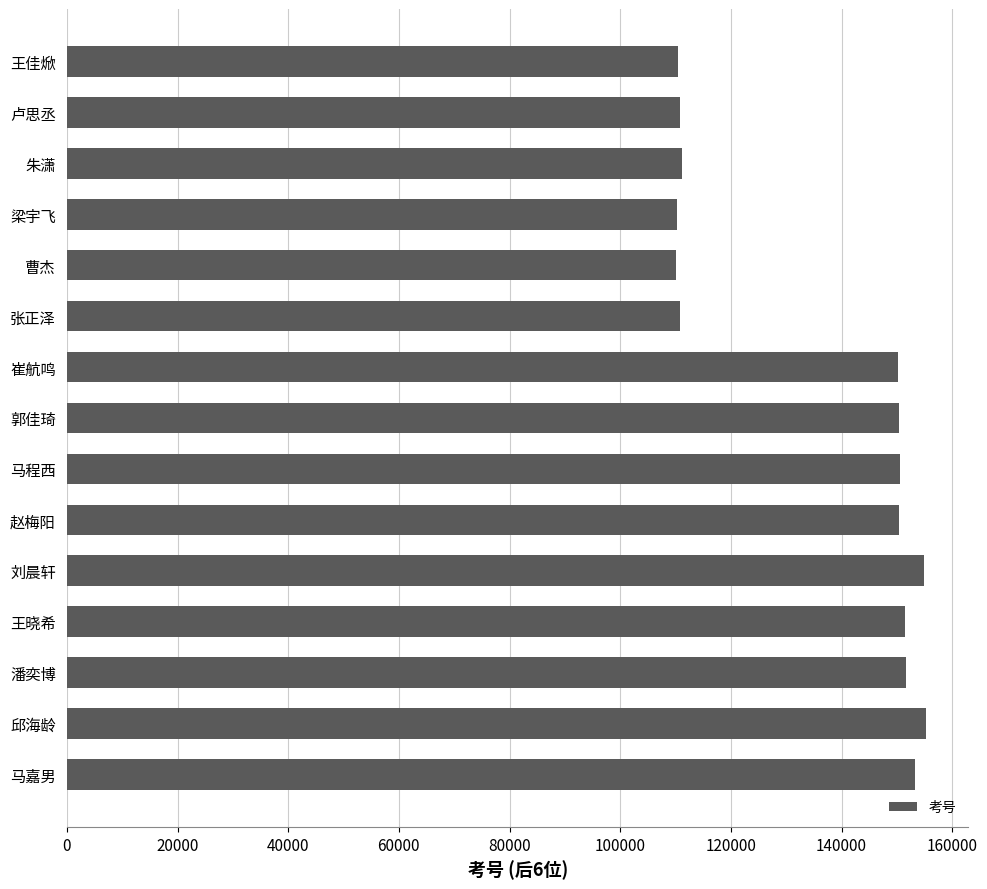

What is the maximum value shown in the chart?

155184